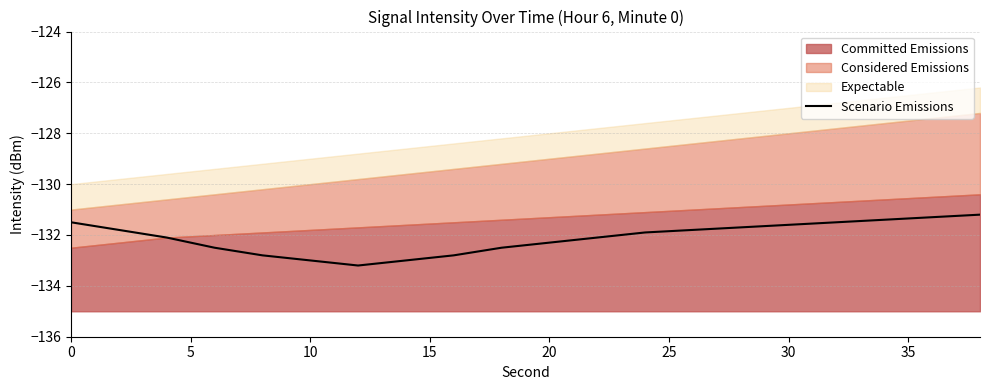

True or false: Scenario Emissions has a value of -133.0 at 10.

True